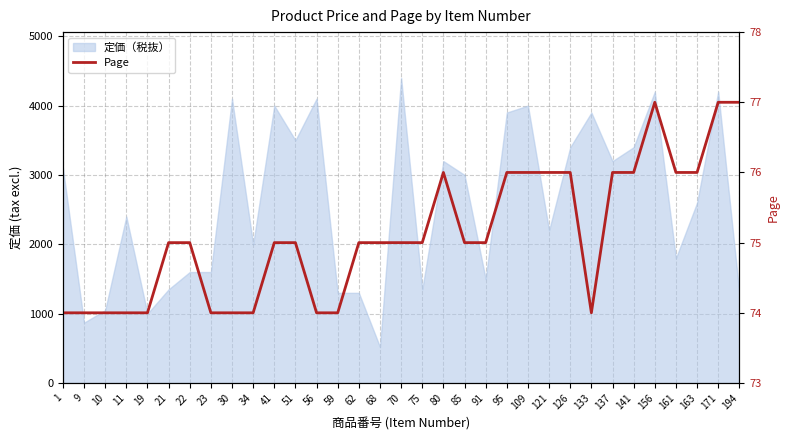

At which label does the data first exceed 75?

80